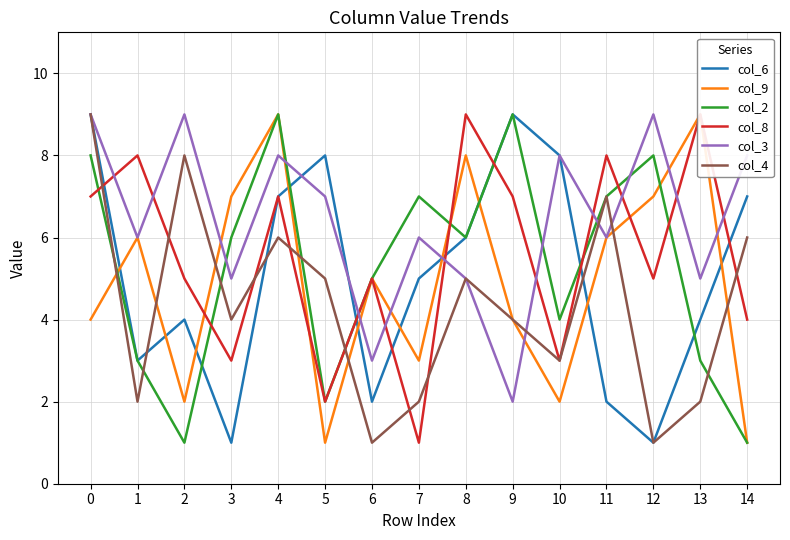

Between 14 and 6, which is larger?

14